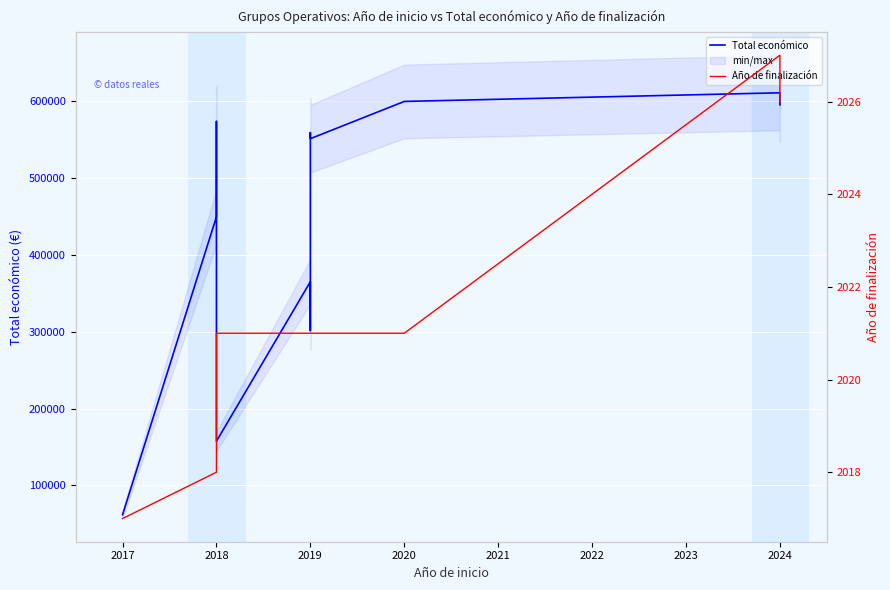

List the series in order of their peak value, lowest first.

Año de finalización, Total económico